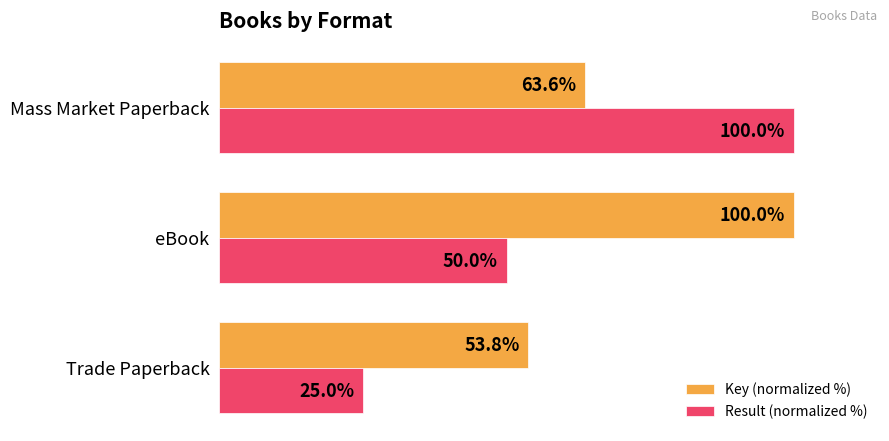

List the labels in order of Result (normalized %) value, smallest first.

Trade Paperback, eBook, Mass Market Paperback